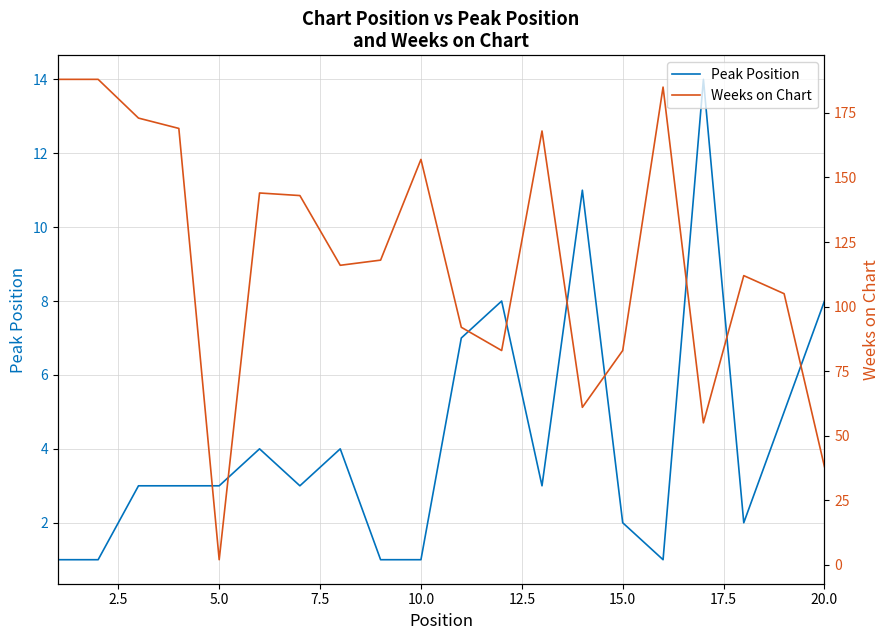

Is this an area chart (filled region under the line)?

No